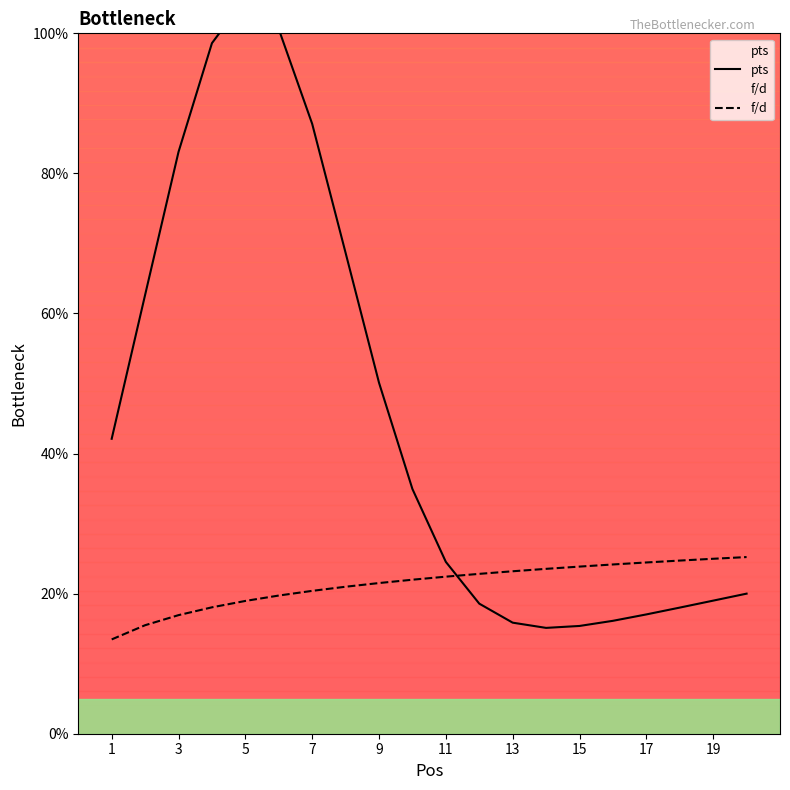

Reading left to right, transcribe all the data shown in this chart.

pts: 42.1	62.7	83.1	98.6	105.0	100.6	87.1	68.7	50.1	34.9	24.5	18.6	15.9	15.1	15.4	16.1	17.0	18.0	19.0	20.0
f/d: 13.5	15.5	16.9	18.0	19.0	19.7	20.4	21.0	21.5	22.0	22.4	22.8	23.2	23.5	23.9	24.2	24.5	24.7	25.0	25.2